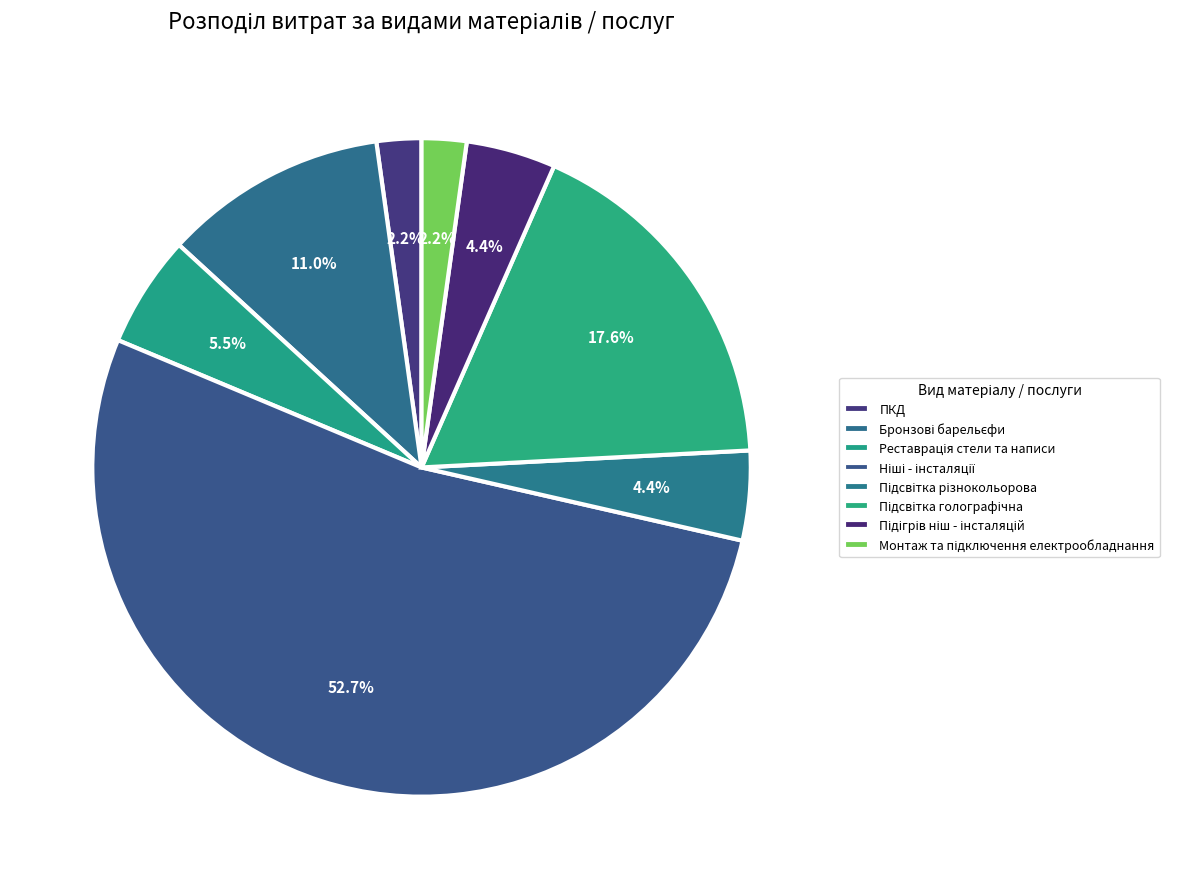

Is there any slice that represents more than half of the pie?

Yes